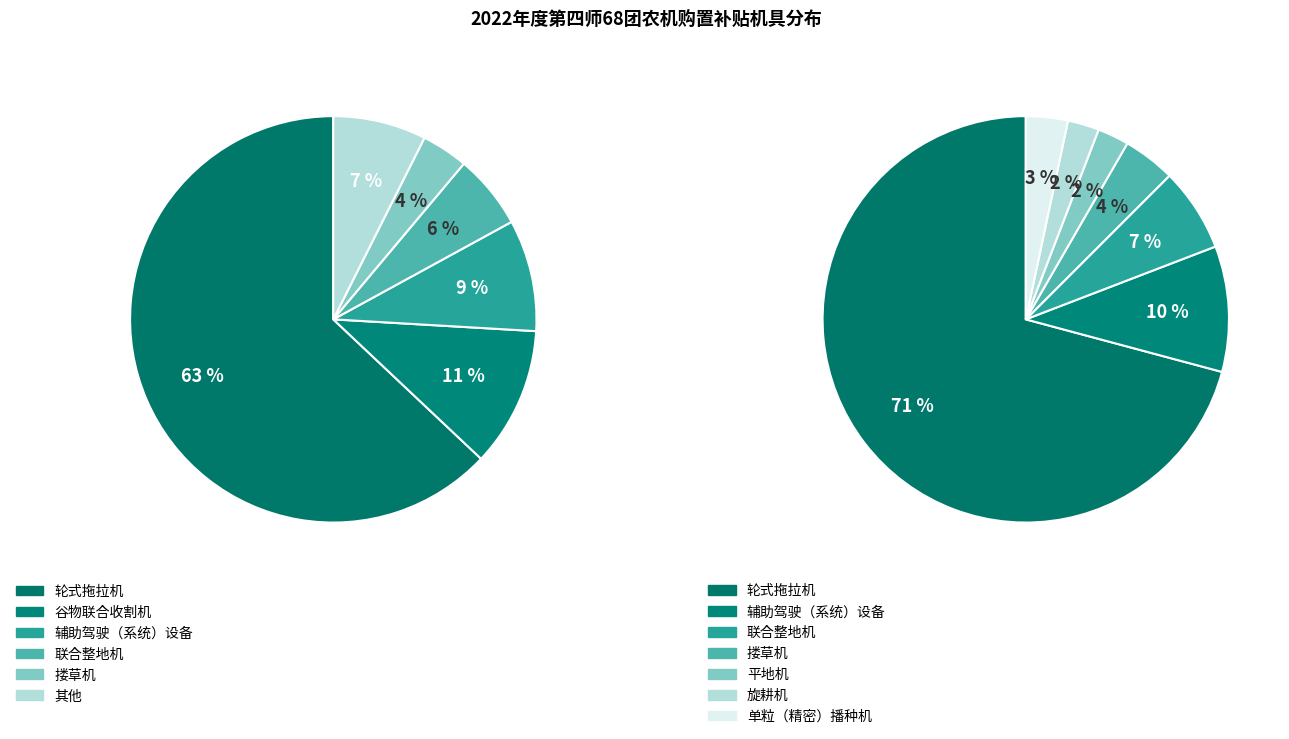

What is the largest slice in the pie chart?

轮式拖拉机